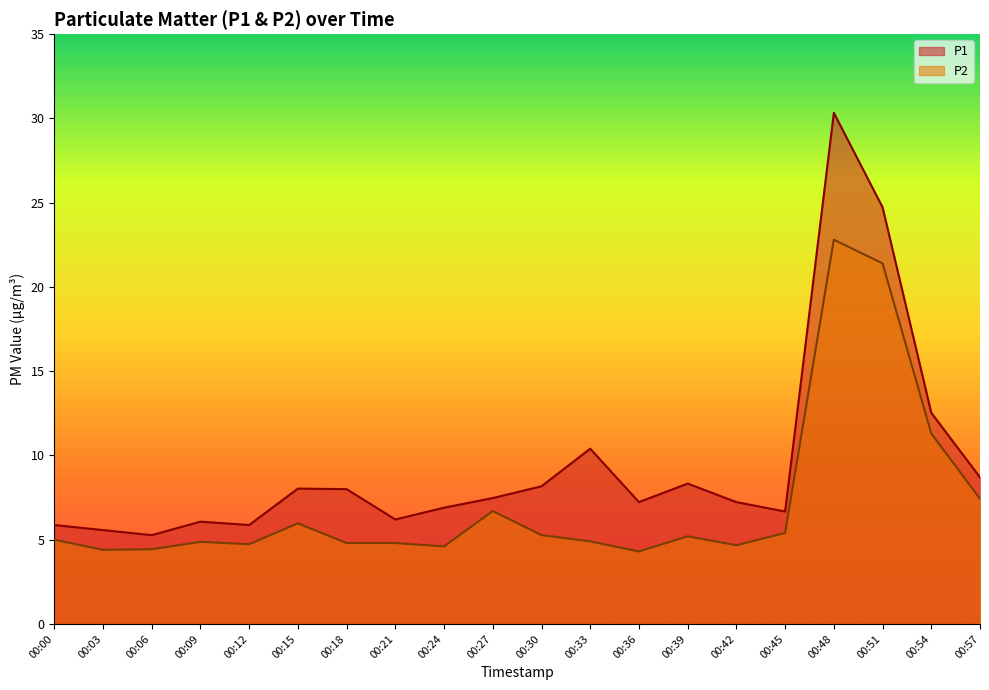

What is the average value of the P1 series?

9.5